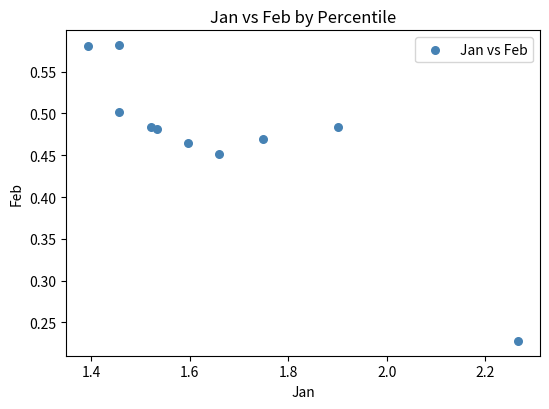

What is the range of X values (max minus min)?

0.9